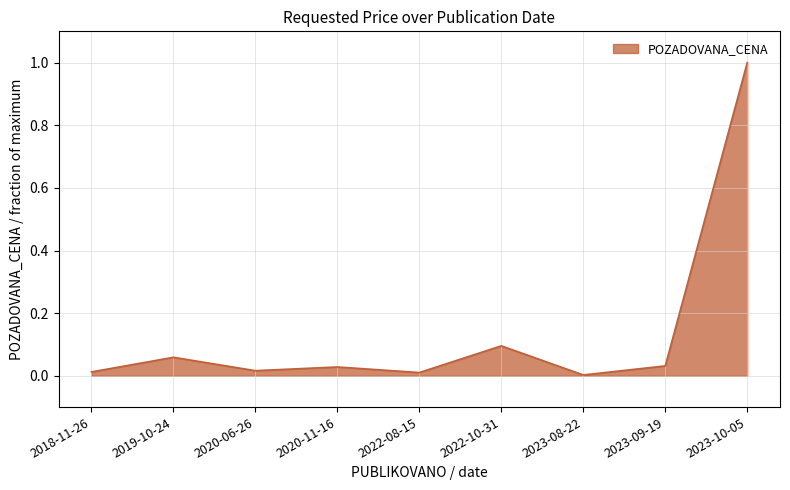

What is the difference between the maximum and minimum values?

1.0